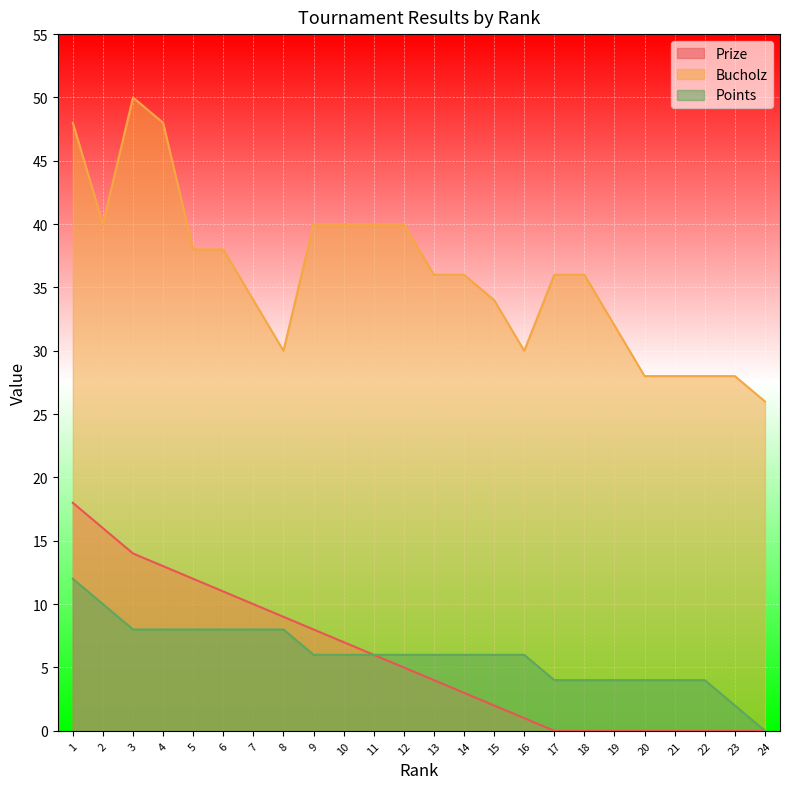

The Bucholz series shows 21 at 11. True or false?

False